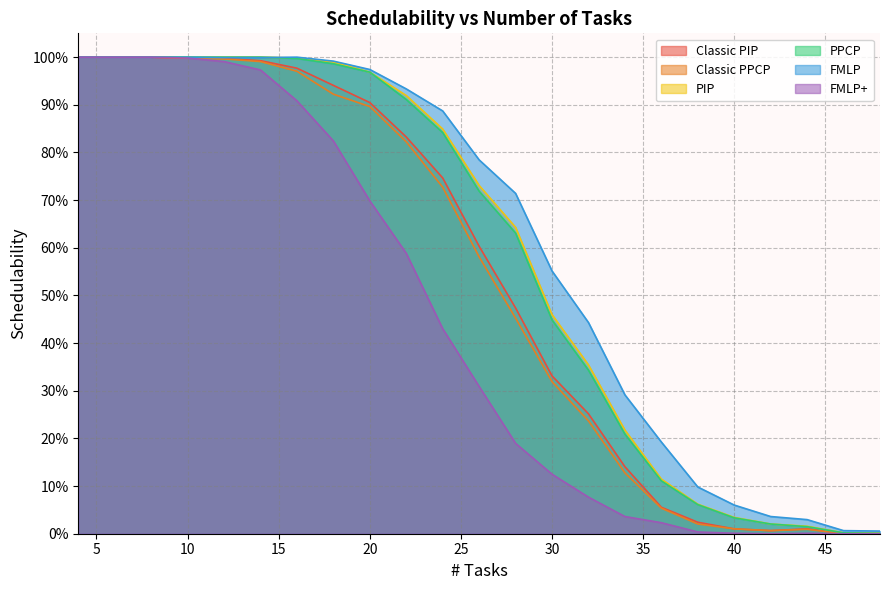

Reading right to left, transcribe all the data shown in this chart.

Classic PIP: 0.0	0.0	0.0	0.0	0.0	0.0	0.1	0.1	0.3	0.3	0.5	0.6	0.7	0.8	0.9	0.9	1.0	1.0	1.0	1.0	1.0	1.0	1.0
Classic PPCP: 0.0	0.0	0.0	0.0	0.0	0.0	0.1	0.1	0.2	0.3	0.5	0.6	0.7	0.8	0.9	0.9	1.0	1.0	1.0	1.0	1.0	1.0	1.0
PIP: 0.0	0.0	0.0	0.0	0.0	0.1	0.1	0.2	0.4	0.5	0.6	0.7	0.8	0.9	1.0	1.0	1.0	1.0	1.0	1.0	1.0	1.0	1.0
PPCP: 0.0	0.0	0.0	0.0	0.0	0.1	0.1	0.2	0.3	0.4	0.6	0.7	0.8	0.9	1.0	1.0	1.0	1.0	1.0	1.0	1.0	1.0	1.0
FMLP: 0.0	0.0	0.0	0.0	0.1	0.1	0.2	0.3	0.4	0.6	0.7	0.8	0.9	0.9	1.0	1.0	1.0	1.0	1.0	1.0	1.0	1.0	1.0
FMLP+: 0.0	0.0	0.0	0.0	0.0	0.0	0.0	0.0	0.1	0.1	0.2	0.3	0.4	0.6	0.7	0.8	0.9	1.0	1.0	1.0	1.0	1.0	1.0